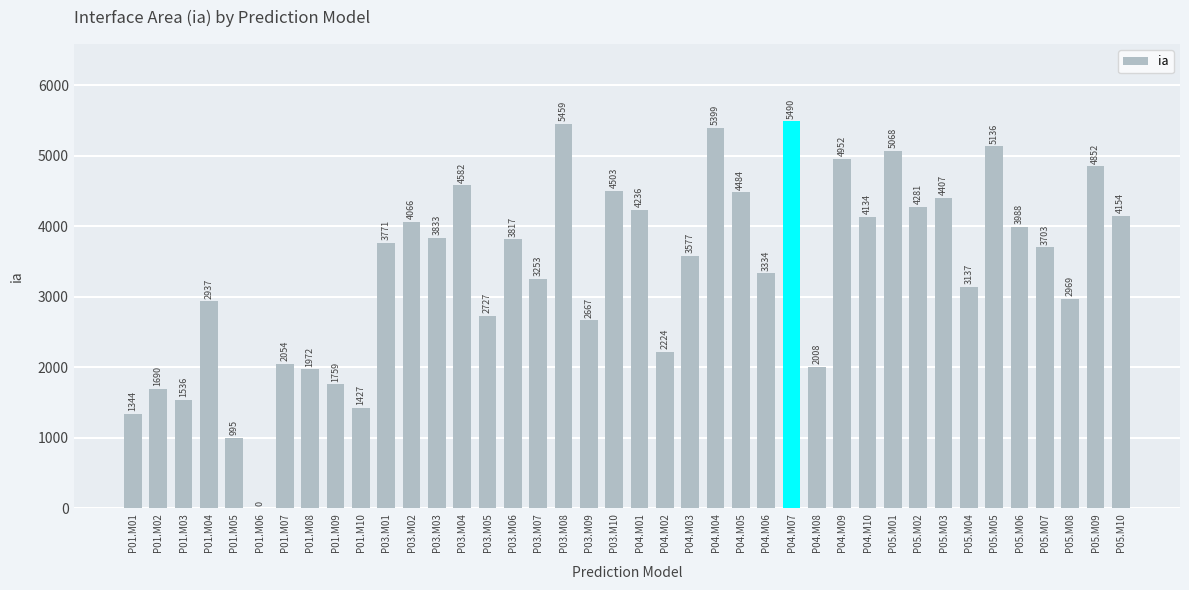

Does the chart contain stacked bars?

No